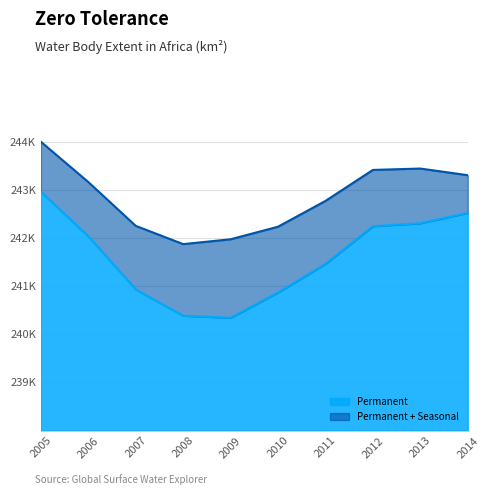

True or false: Water Body Extent (permanent), km2 and Water Body Extent (permanent and maybe), km2 cross at least once.

False